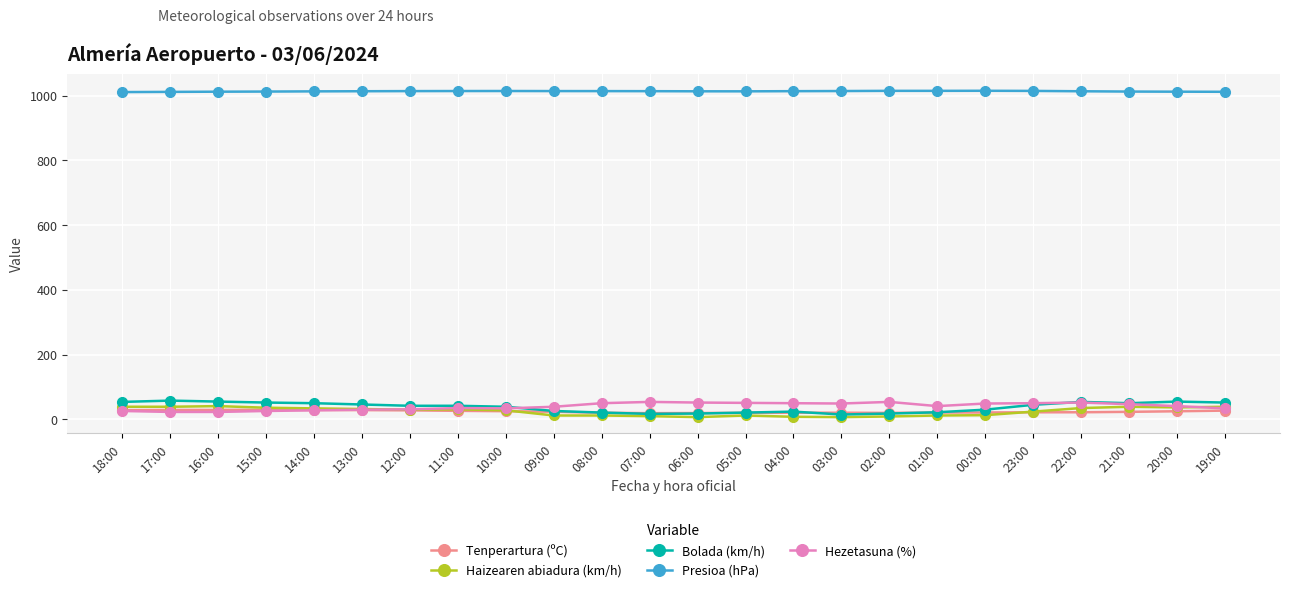

True or false: Presioa (hPa) and Haizearen abiadura (km/h) cross at least once.

False